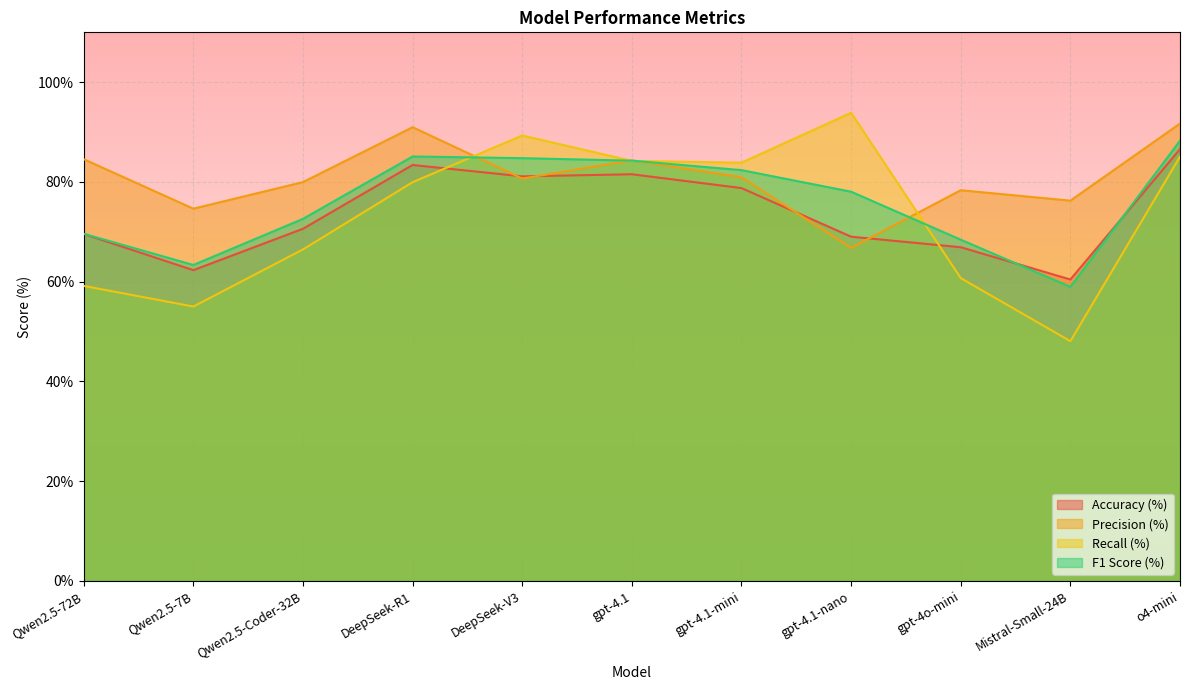

At how many categories does at least one series exceed 84?

6